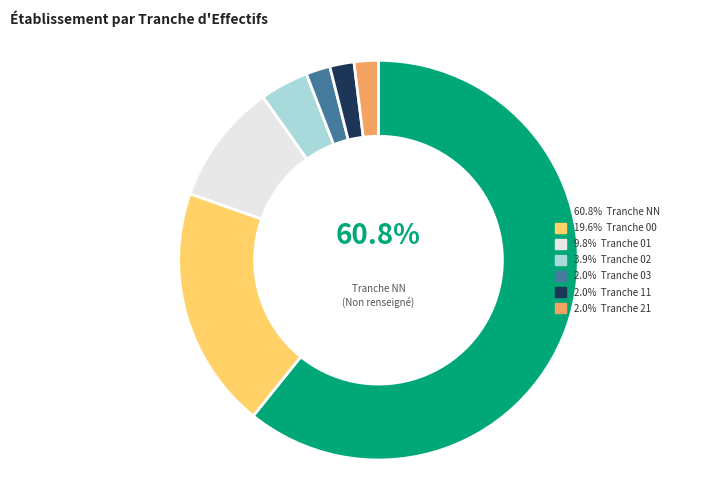

Is there a majority slice in this chart?

Yes